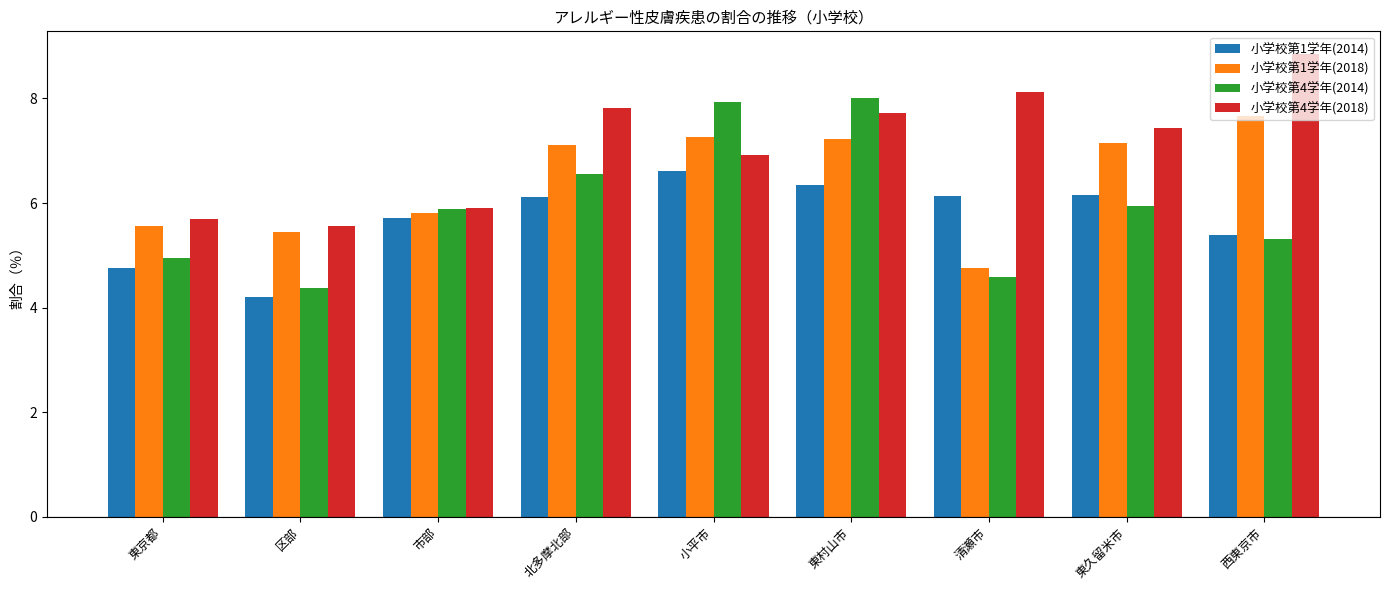

What is the value of the 小学校第4学年(2014) bar at the 2nd from the left?

4.4